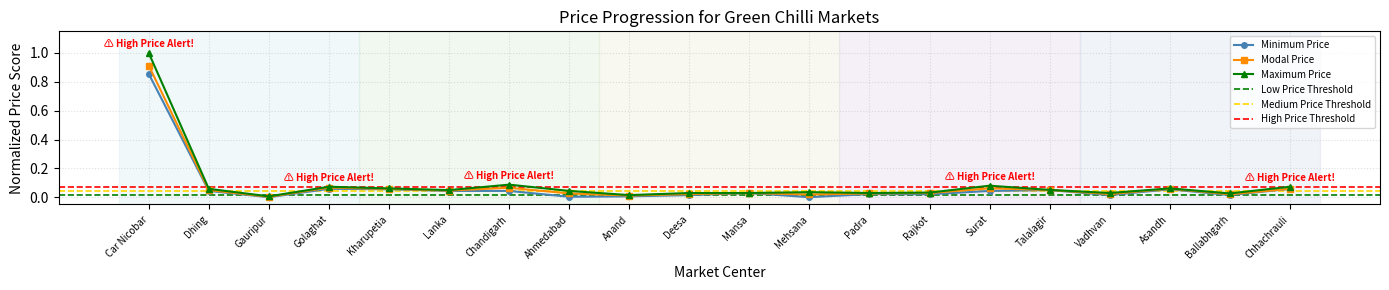

At how many categories does at least one series exceed 0?

20